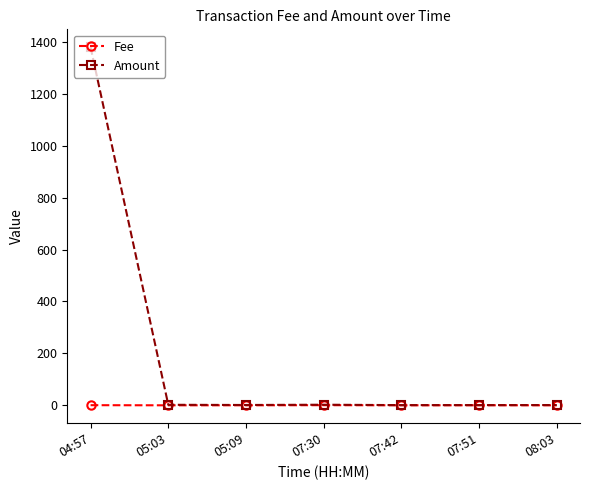

Is it true that Amount equals 2.3 at 07:30?

True